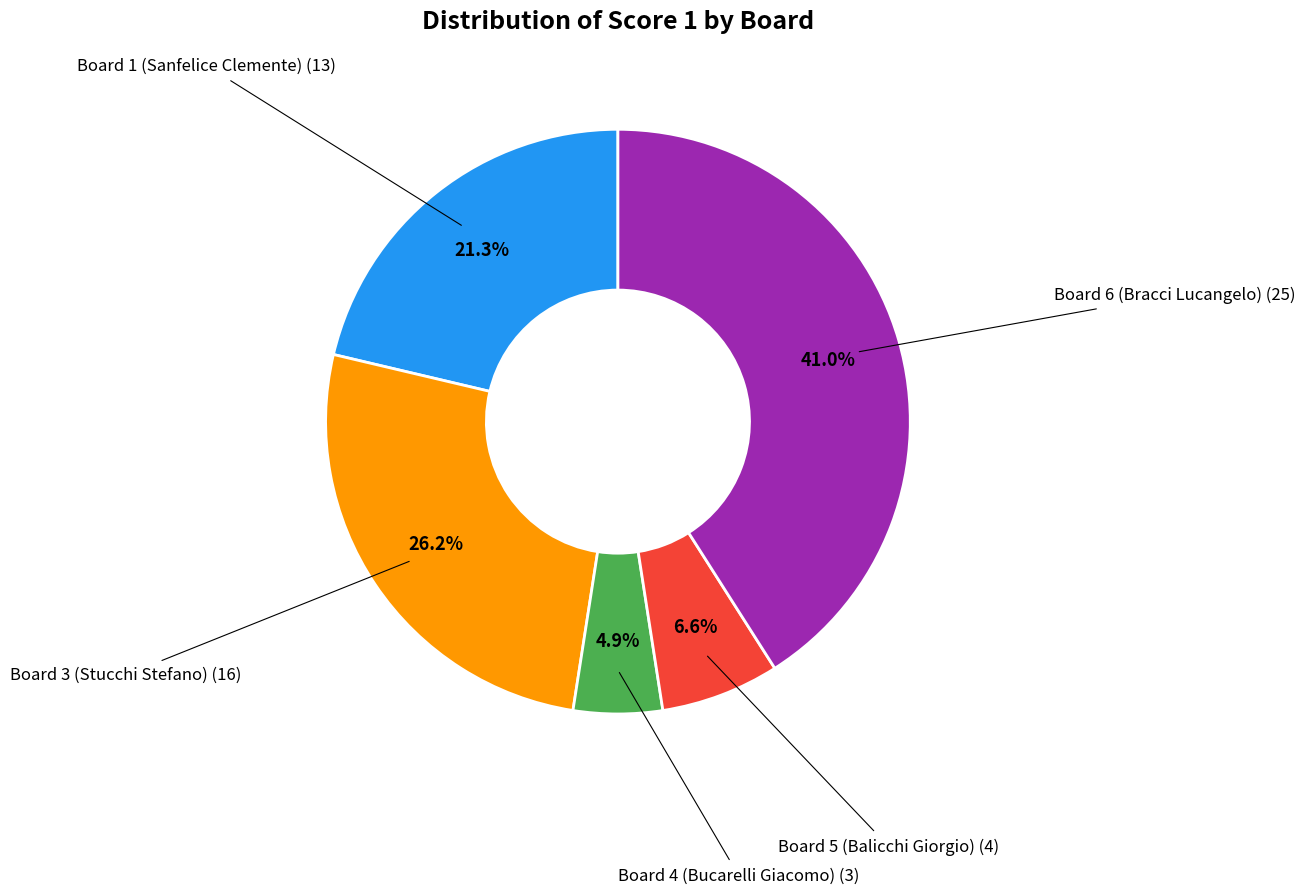

Does any single category account for the majority?

No